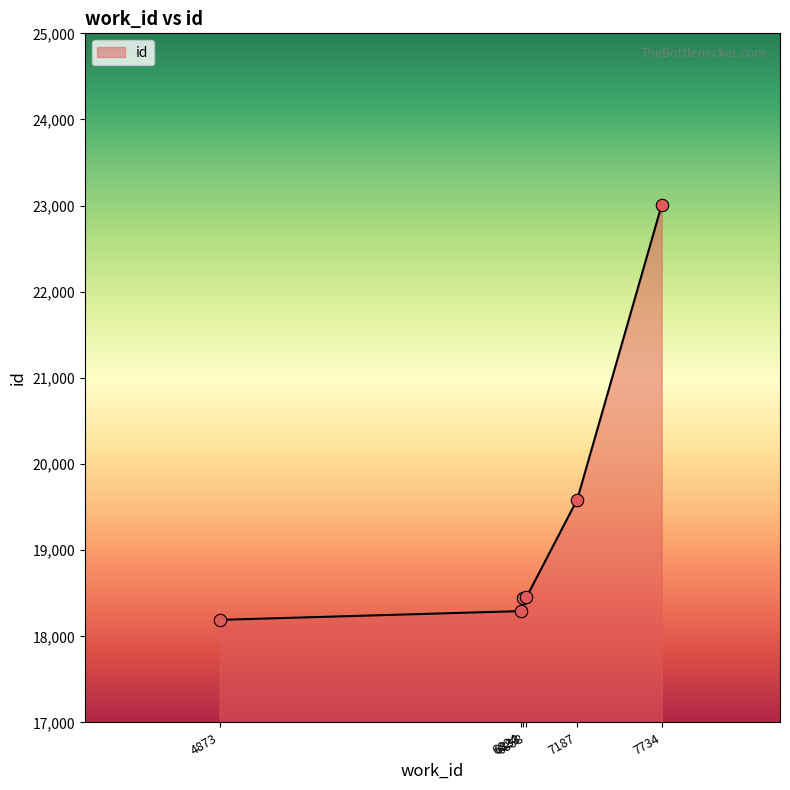

What is the change in value from 6833 to 7734?

+4566